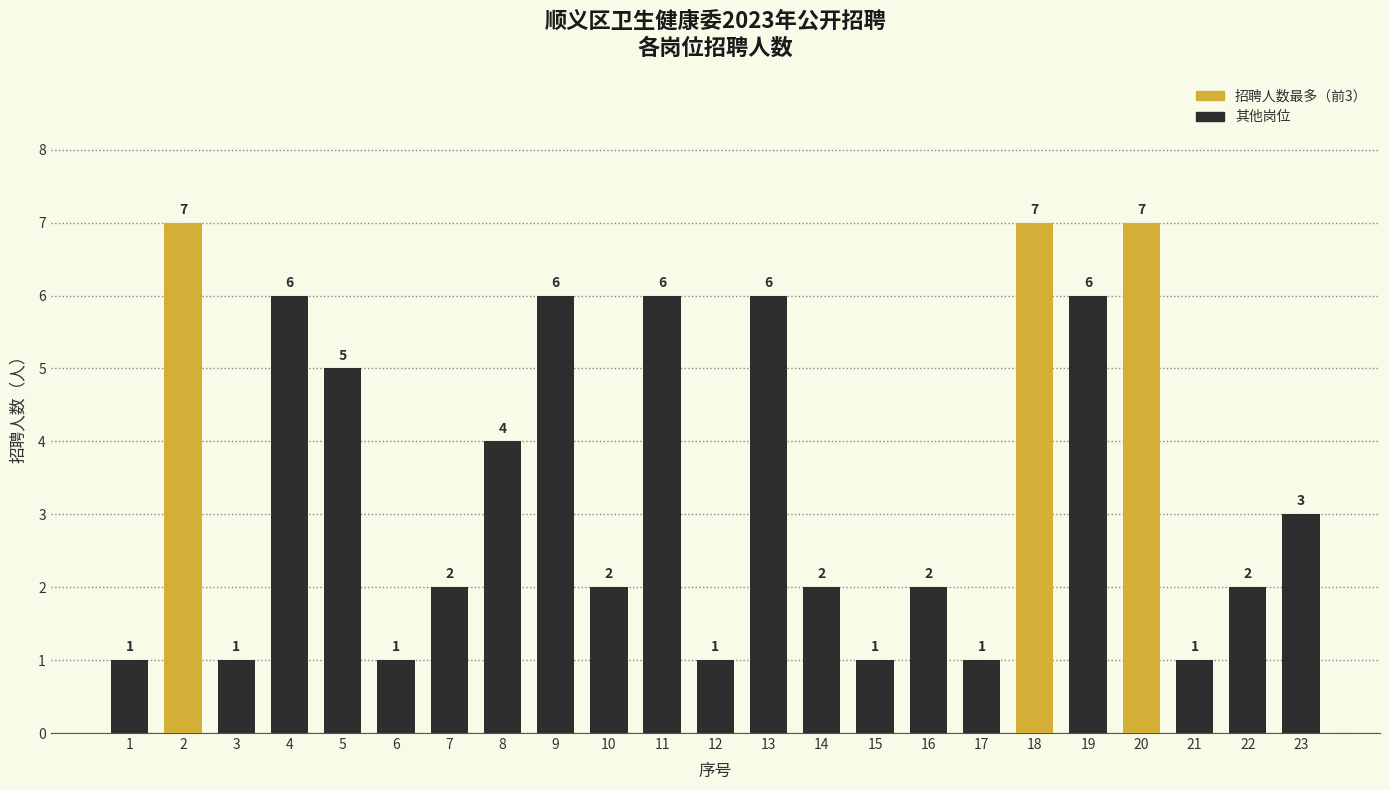

Count the values in the range 1 to 6.

20